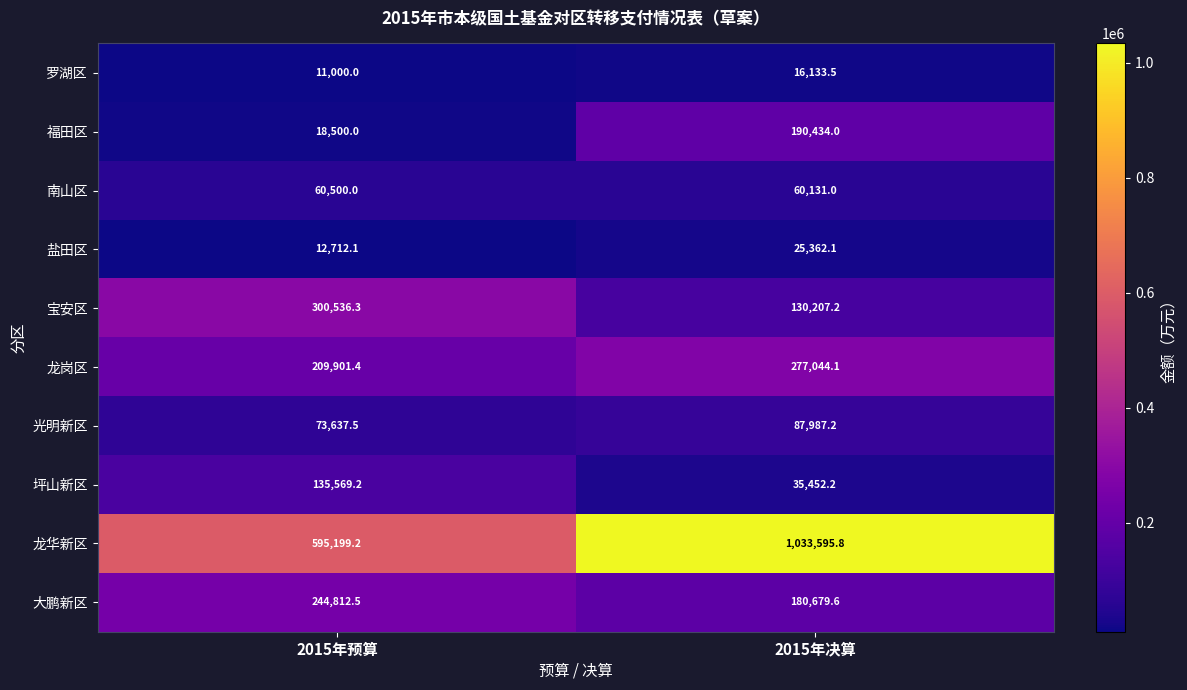

Which series has the widest spread of values?

龙华新区